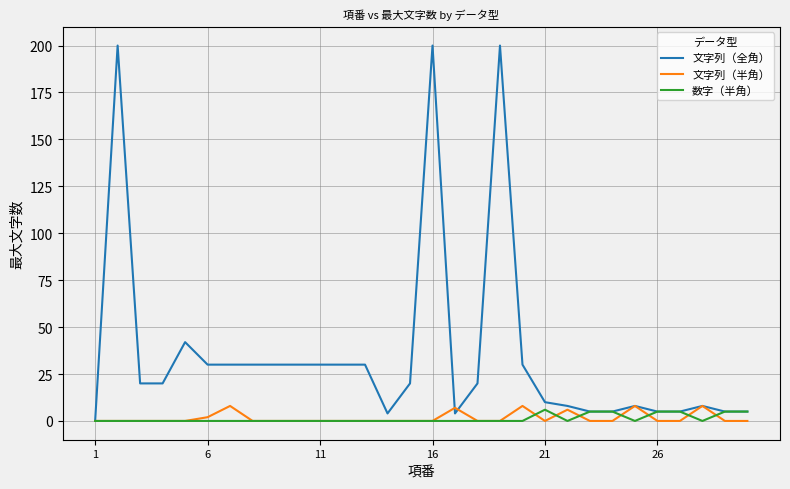

Which series has the widest spread of values?

文字列（全角）